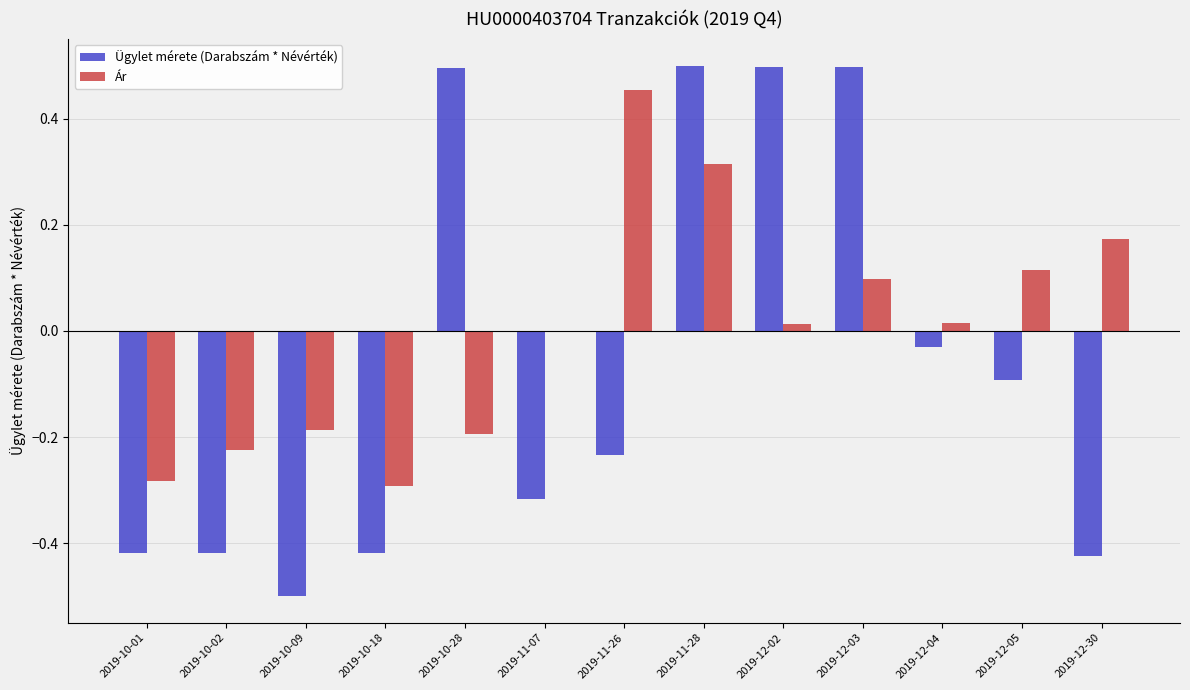

How many categories are shown in the chart?

13